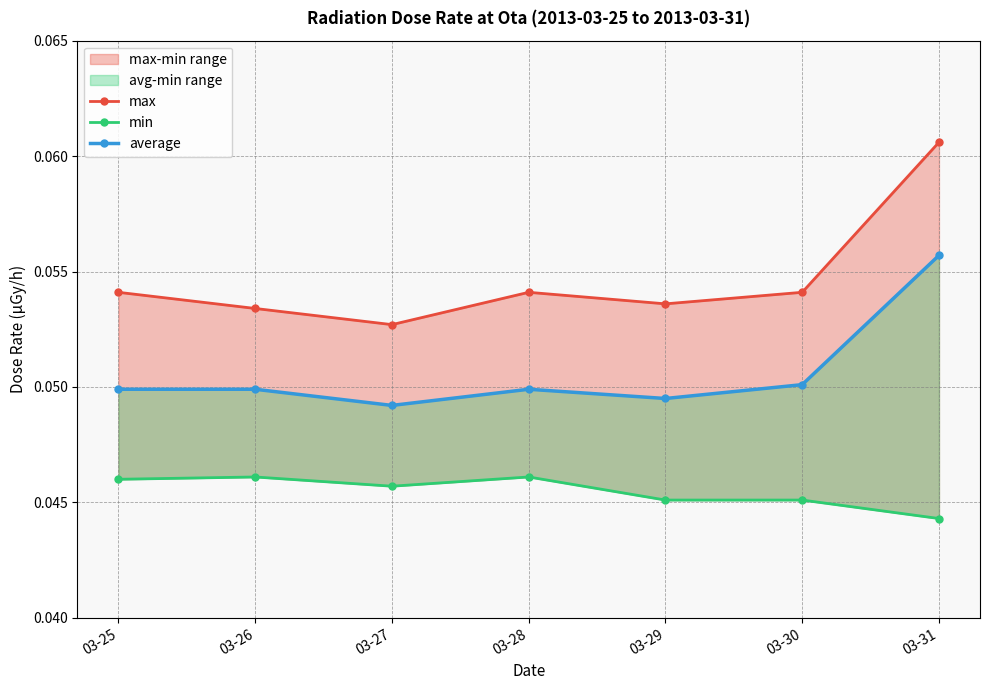

The value of average at 03-31 is 0.1. True or false?

False